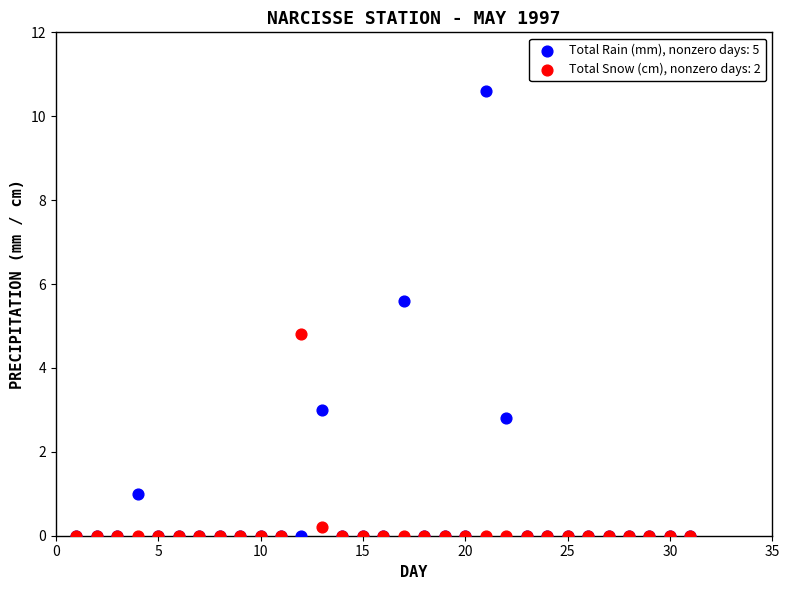

Which series contains the highest Y value?

Total Rain (mm), nonzero days: 5